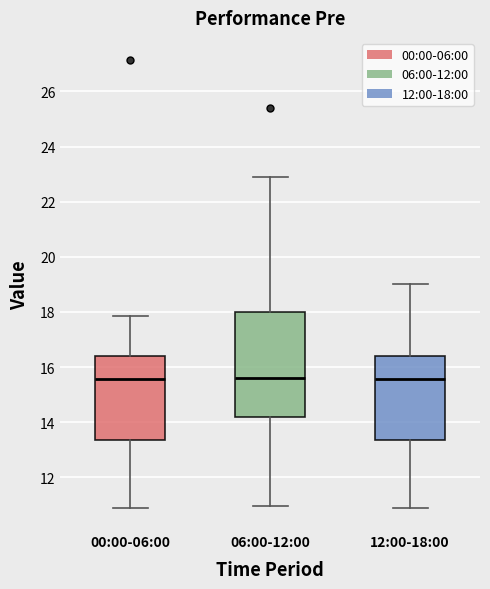

Where does the lower whisker of the box for 12:00-18:00 end on the y-axis? The values are not printed on the chart, so give them approximately, as read against the axis.

11.0